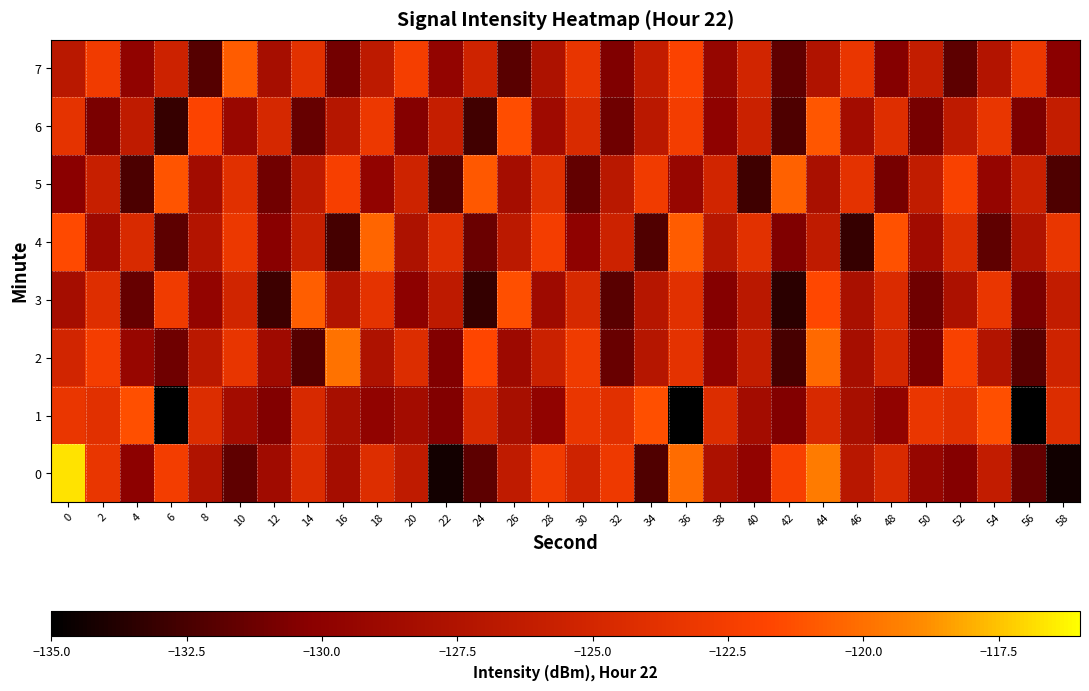

What is the minimum value shown in the chart?

-135.7